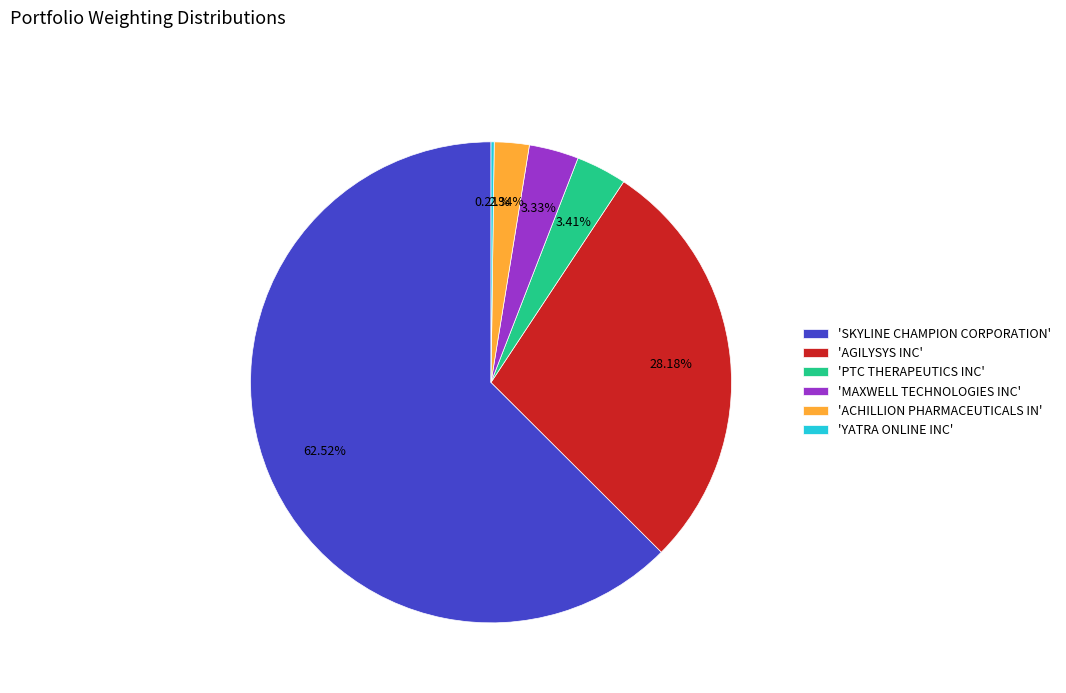

Is there any slice that represents more than half of the pie?

Yes